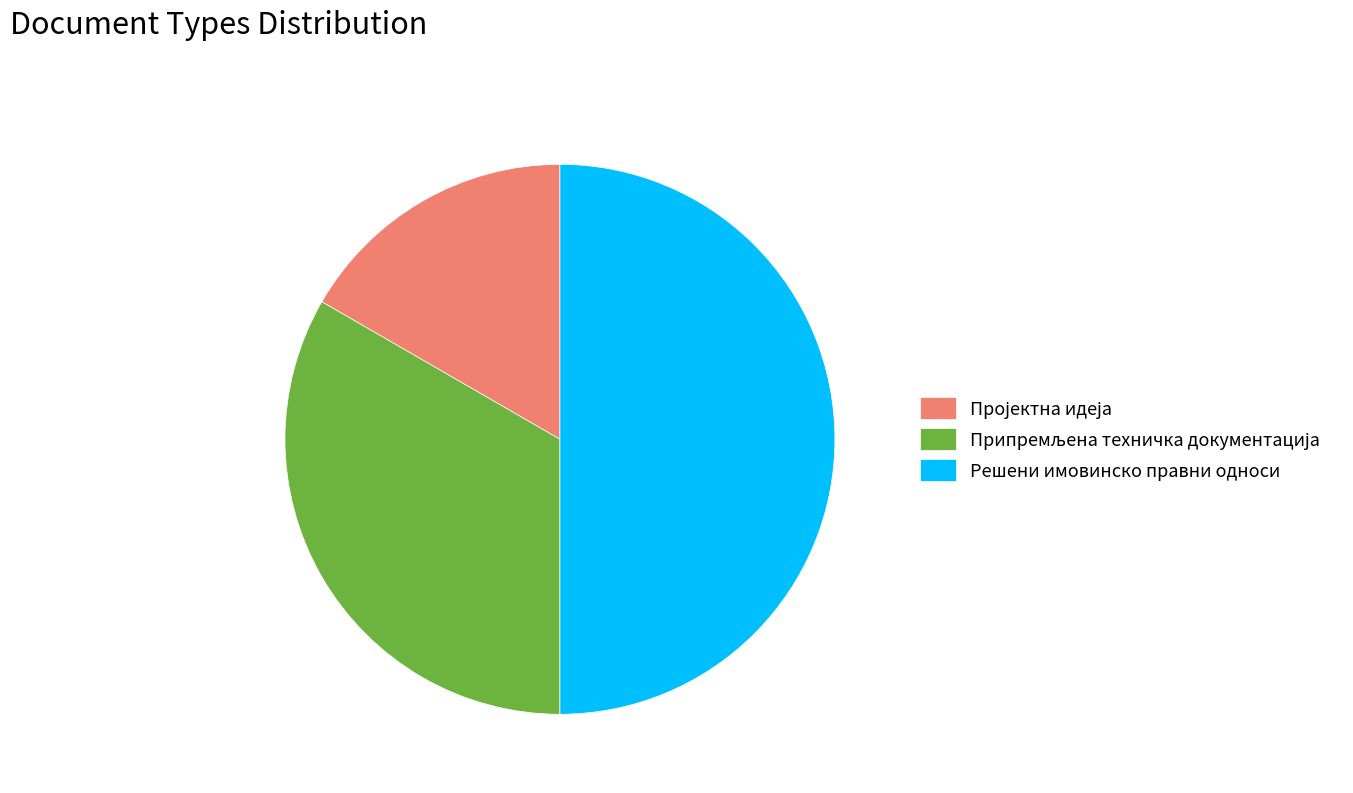

What is the largest slice in the pie chart?

Решени имовинско правни односи